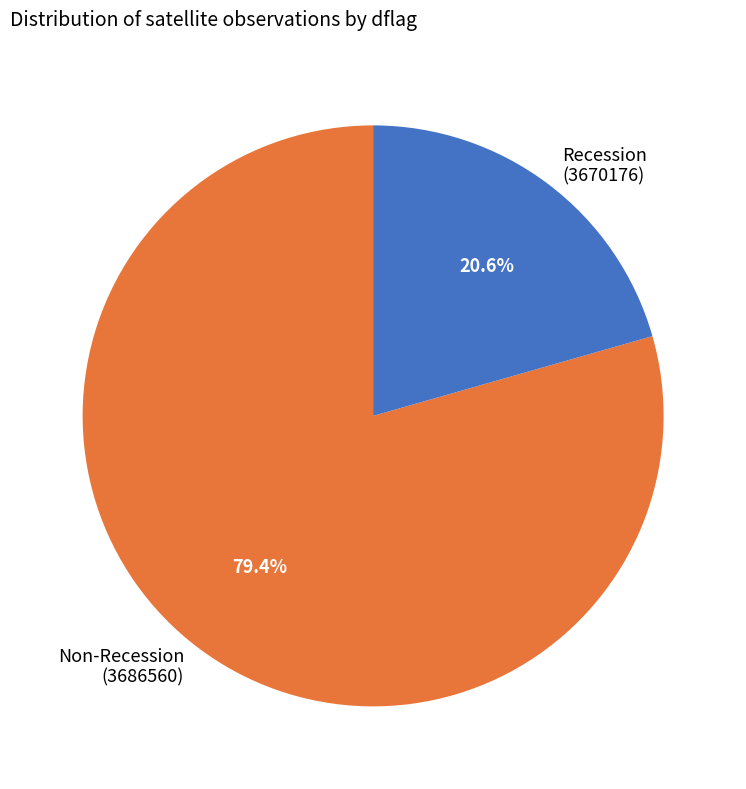

Is the sum of Recession (3670176) and Non-Recession (3686560) greater than half?

Yes